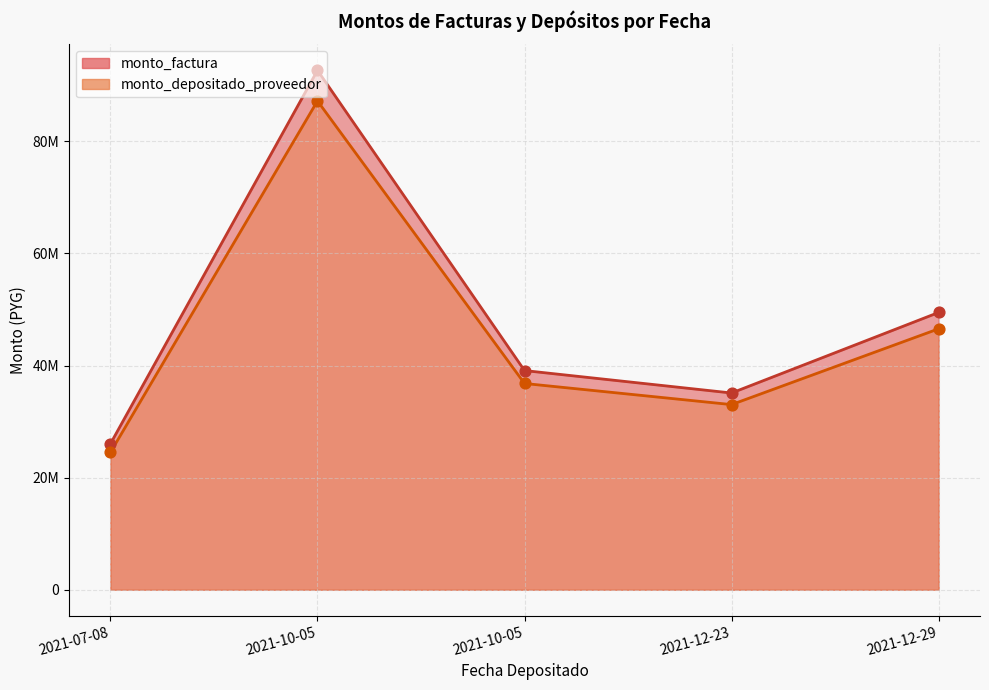

At how many categories does at least one series exceed 48893811?

2